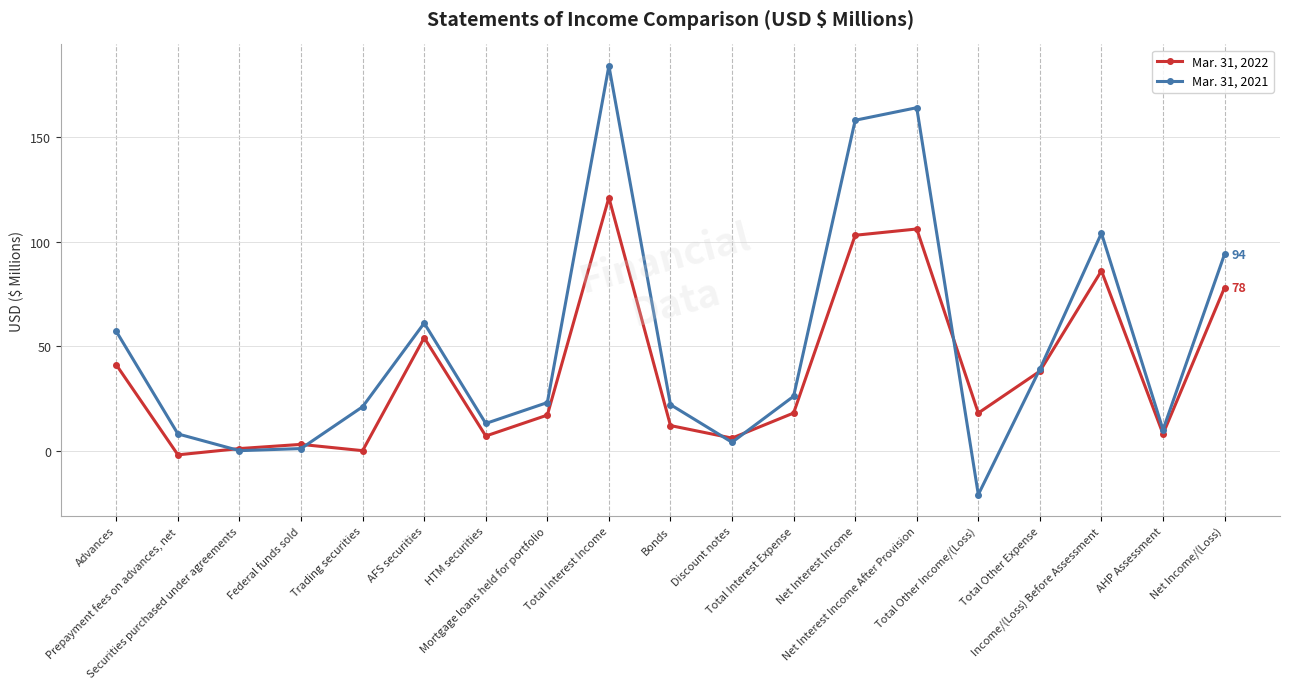

How many distinct data groups are displayed?

2